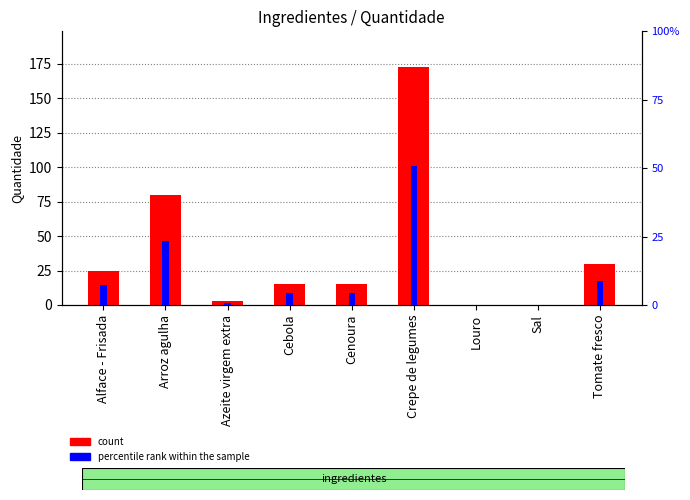

What is the label of the 5th bar from the right?

Cenoura